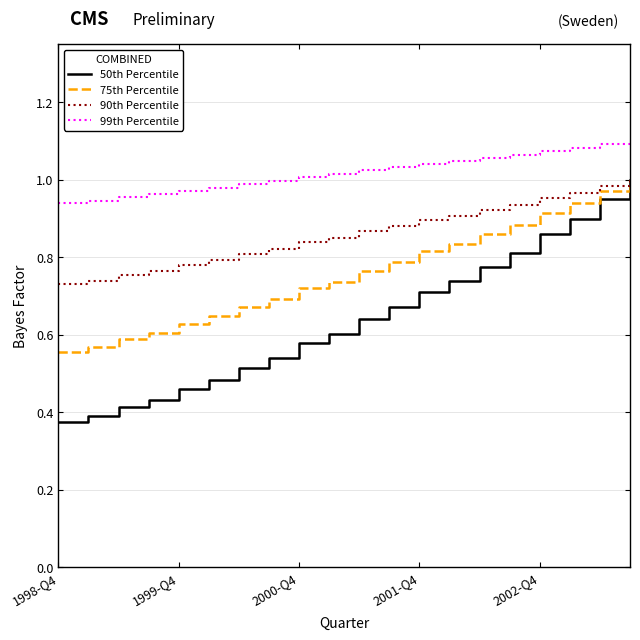

List the series in order of their overall mean, lowest first.

50th Percentile, 75th Percentile, 90th Percentile, 99th Percentile